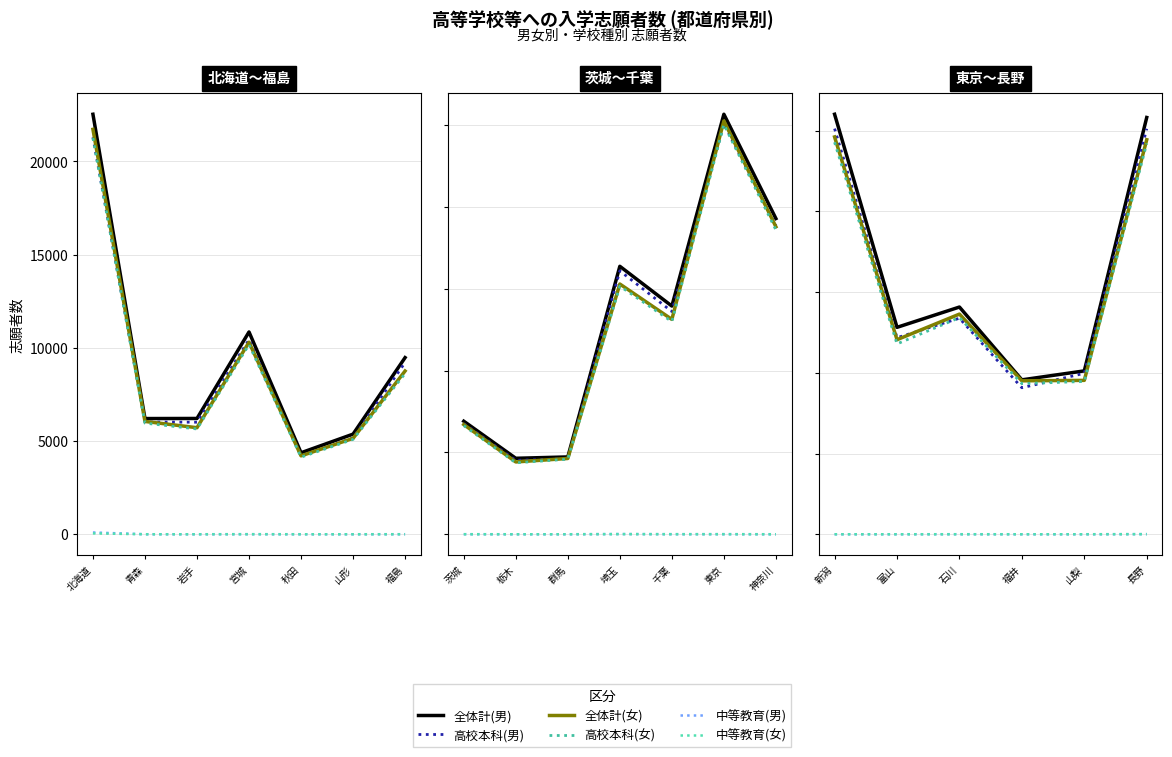

The 計 (男) series shows 2410 at 山梨. True or false?

False